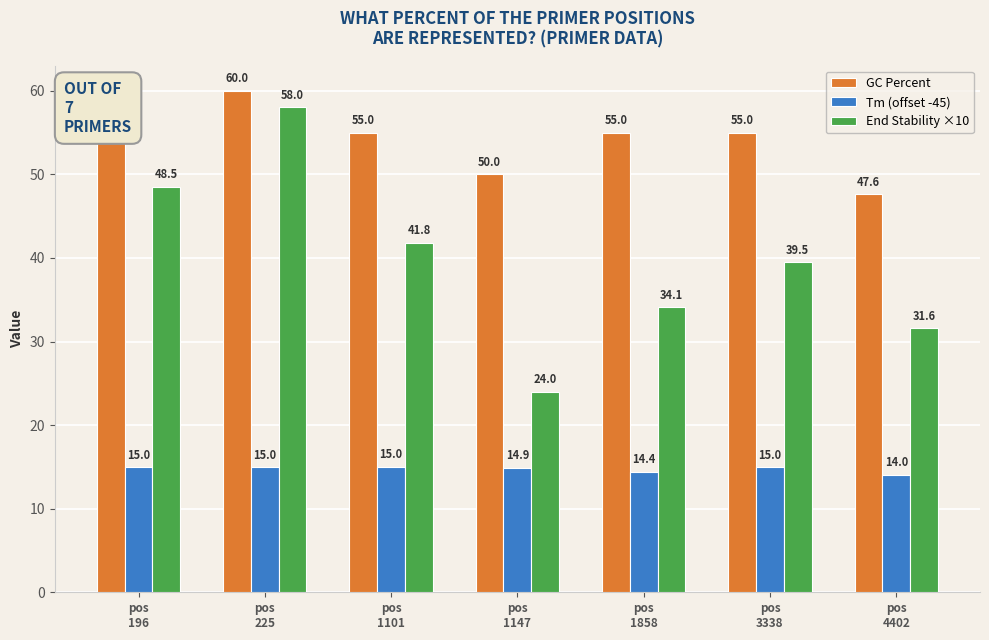

The value of GC Percent at pos
196 is 55.0. True or false?

True